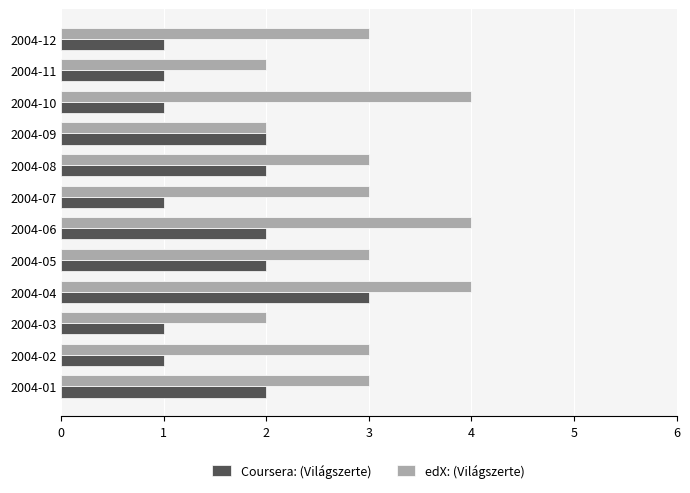

At which category is the sum across all series the highest?

2004-04